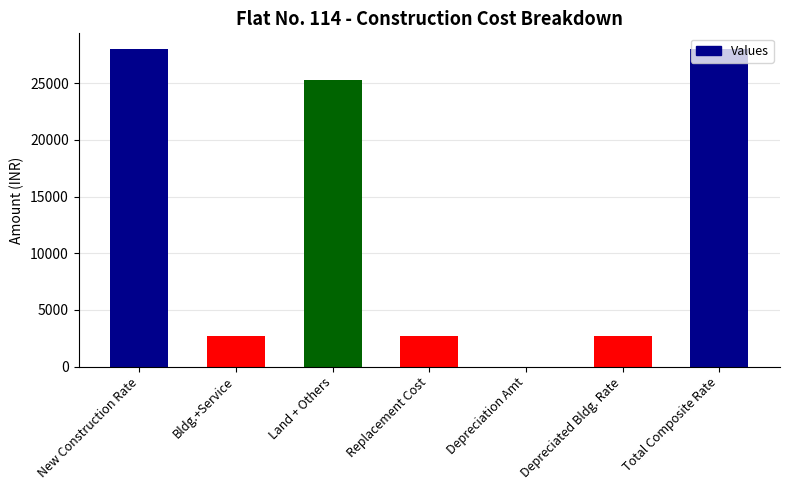

Count the number of categories in the chart.

7